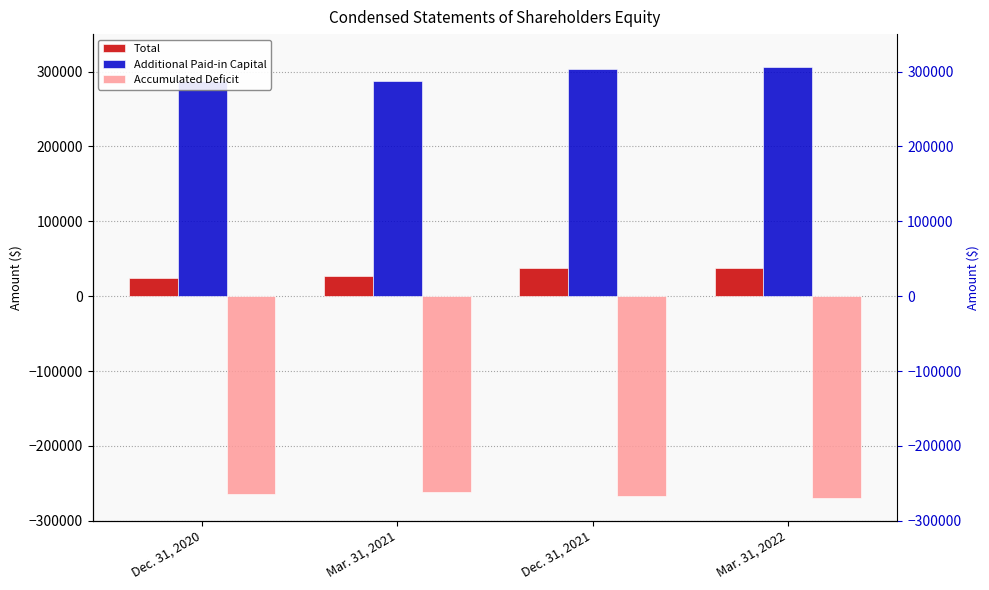

How many values in the Total series exceed 37029?

1